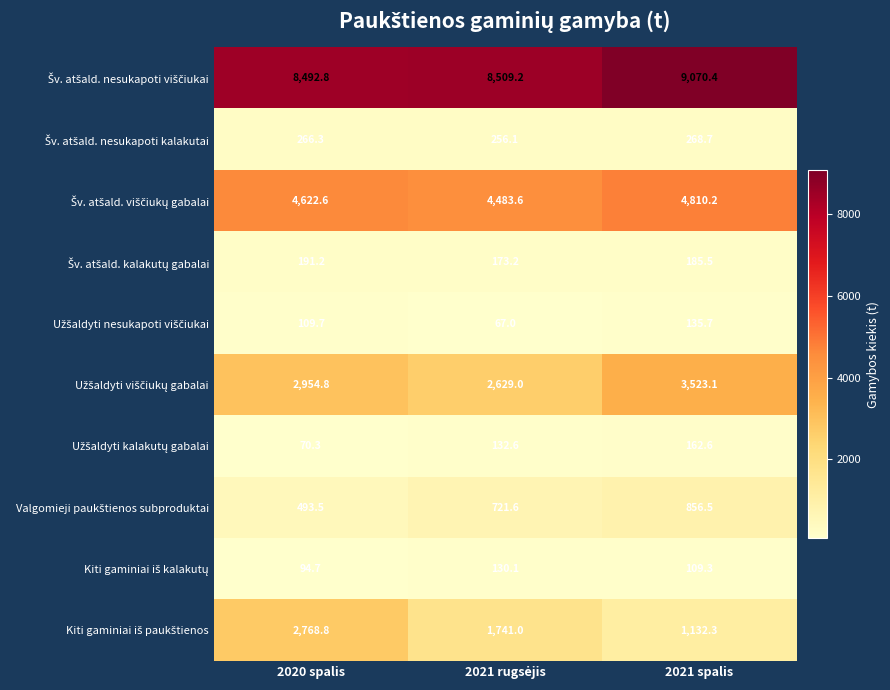

At which category does the chart reach its peak across all series?

2021 spalis